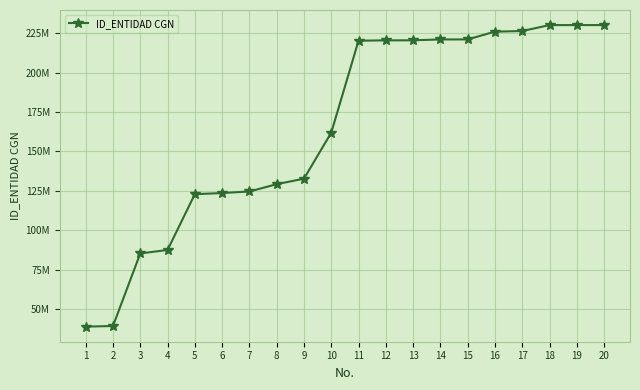

At which label does the data first exceed 220225312?

12